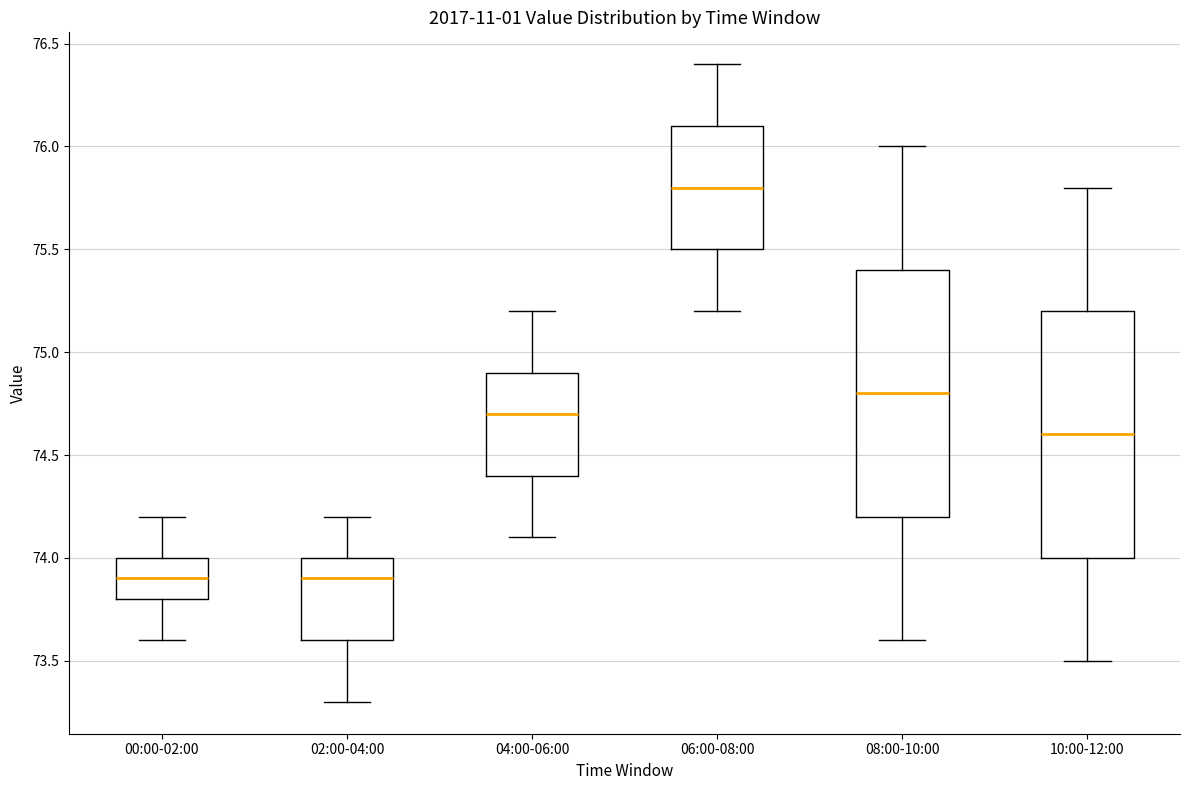

Reading left to right, transcribe this box plot: for each box, give where its median line is, the range the box spans, and where its two whiskers end, as read against the y-axis. The values are not printed on the chart, so give them approximately, as read against the axis.

00:00-02:00: median 73.9, box 73.8 to 74.0, whiskers 73.6 to 74.2
02:00-04:00: median 73.9, box 73.6 to 74.0, whiskers 73.3 to 74.2
04:00-06:00: median 74.7, box 74.4 to 74.9, whiskers 74.1 to 75.2
06:00-08:00: median 75.8, box 75.5 to 76.1, whiskers 75.2 to 76.4
08:00-10:00: median 74.8, box 74.2 to 75.4, whiskers 73.6 to 76.0
10:00-12:00: median 74.6, box 74.0 to 75.2, whiskers 73.5 to 75.8